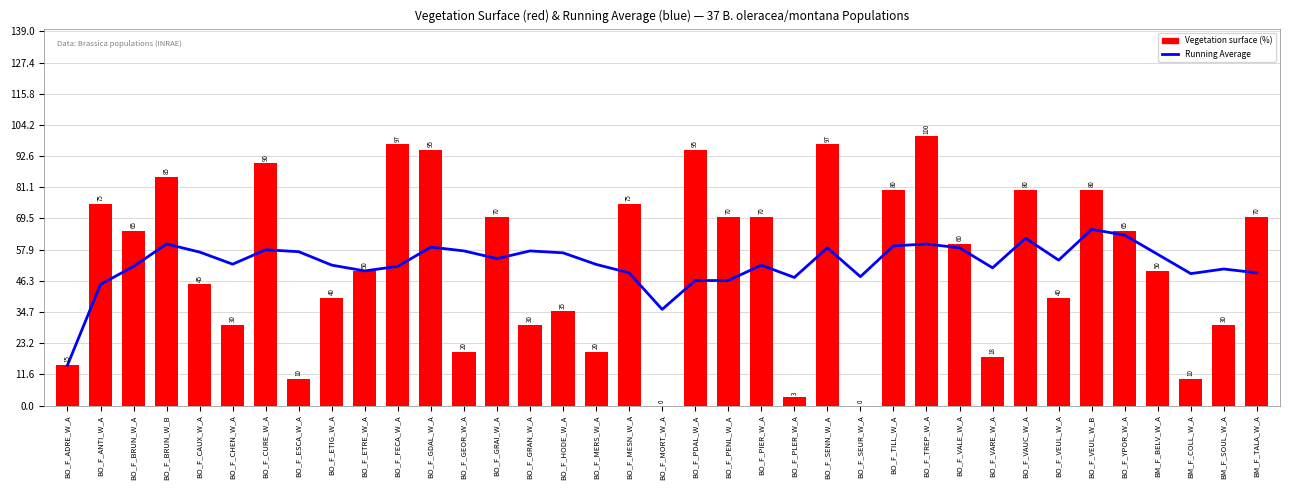

Reading left to right, list all the values displayed in this chart.

Running Average: BO_F_ADRE_W_A=15.0	BO_F_ANTI_W_A=45.0	BO_F_BRUN_W_A=51.7	BO_F_BRUN_W_B=60.0	BO_F_CAUX_W_A=57.0	BO_F_CHEN_W_A=52.5	BO_F_CURE_W_A=57.9	BO_F_ESCA_W_A=57.1	BO_F_ETIG_W_A=52.1	BO_F_ETRE_W_A=50.0	BO_F_FECA_W_A=51.7	BO_F_GDAL_W_A=58.9	BO_F_GEOR_W_A=57.4	BO_F_GRAI_W_A=54.6	BO_F_GRAN_W_A=57.4	BO_F_HODE_W_A=56.7	BO_F_MERS_W_A=52.4	BO_F_MESN_W_A=49.3	BO_F_MORT_W_A=35.7	BO_F_PDAL_W_A=46.4	BO_F_PENL_W_A=46.4	BO_F_PIER_W_A=52.1	BO_F_PLER_W_A=47.6	BO_F_SENN_W_A=58.6	BO_F_SEUR_W_A=47.9	BO_F_TILL_W_A=59.3	BO_F_TREP_W_A=60.0	BO_F_VALE_W_A=58.6	BO_F_VARE_W_A=51.1	BO_F_VAUC_W_A=62.1	BO_F_VEUL_W_A=54.0	BO_F_VEUL_W_B=65.4	BO_F_YPOR_W_A=63.3	BM_F_BELV_W_A=56.1	BM_F_COLL_W_A=49.0	BM_F_SOUL_W_A=50.7	BM_F_TALA_W_A=49.3
Vegetation surface (%): BO_F_ADRE_W_A=15.0	BO_F_ANTI_W_A=75.0	BO_F_BRUN_W_A=65.0	BO_F_BRUN_W_B=85.0	BO_F_CAUX_W_A=45.0	BO_F_CHEN_W_A=30.0	BO_F_CURE_W_A=90.0	BO_F_ESCA_W_A=10.0	BO_F_ETIG_W_A=40.0	BO_F_ETRE_W_A=50.0	BO_F_FECA_W_A=97.0	BO_F_GDAL_W_A=95.0	BO_F_GEOR_W_A=20.0	BO_F_GRAI_W_A=70.0	BO_F_GRAN_W_A=30.0	BO_F_HODE_W_A=35.0	BO_F_MERS_W_A=20.0	BO_F_MESN_W_A=75.0	BO_F_MORT_W_A=0.0	BO_F_PDAL_W_A=95.0	BO_F_PENL_W_A=70.0	BO_F_PIER_W_A=70.0	BO_F_PLER_W_A=3.0	BO_F_SENN_W_A=97.0	BO_F_SEUR_W_A=0.0	BO_F_TILL_W_A=80.0	BO_F_TREP_W_A=100.0	BO_F_VALE_W_A=60.0	BO_F_VARE_W_A=18.0	BO_F_VAUC_W_A=80.0	BO_F_VEUL_W_A=40.0	BO_F_VEUL_W_B=80.0	BO_F_YPOR_W_A=65.0	BM_F_BELV_W_A=50.0	BM_F_COLL_W_A=10.0	BM_F_SOUL_W_A=30.0	BM_F_TALA_W_A=70.0